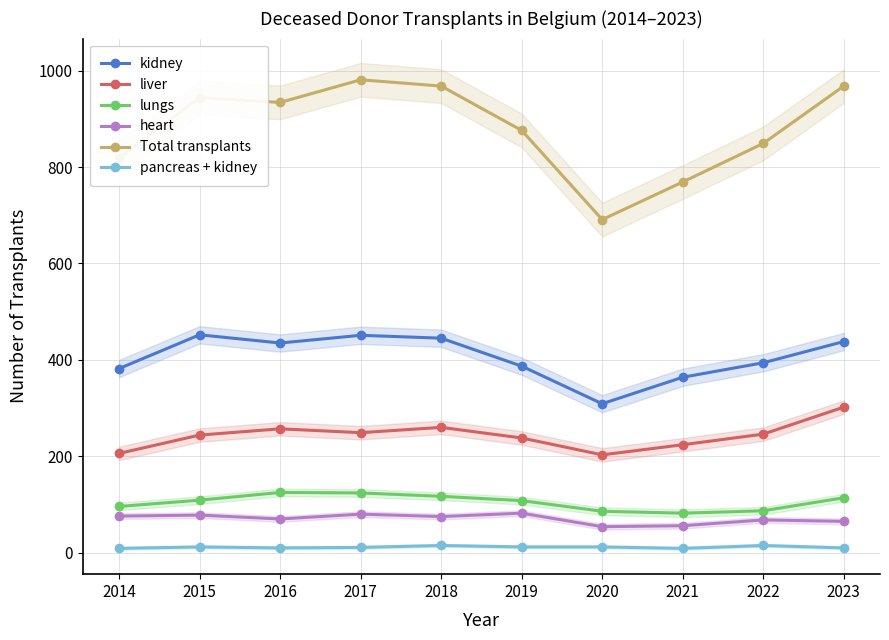

What is the lowest value of the heart series?

54